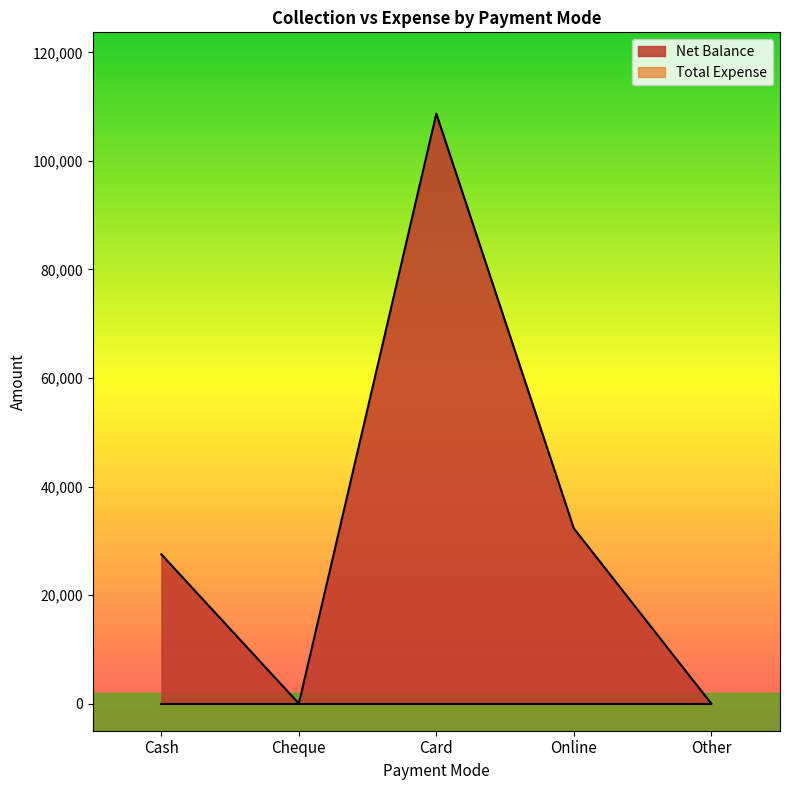

At which category does the chart reach its peak across all series?

Card